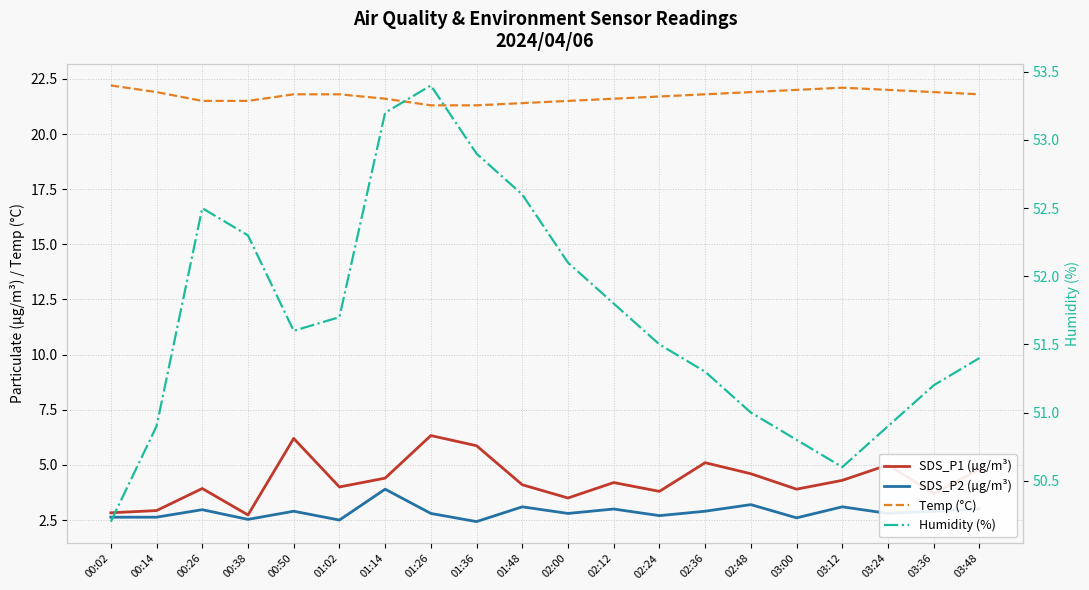

Is this an area chart (filled region under the line)?

No